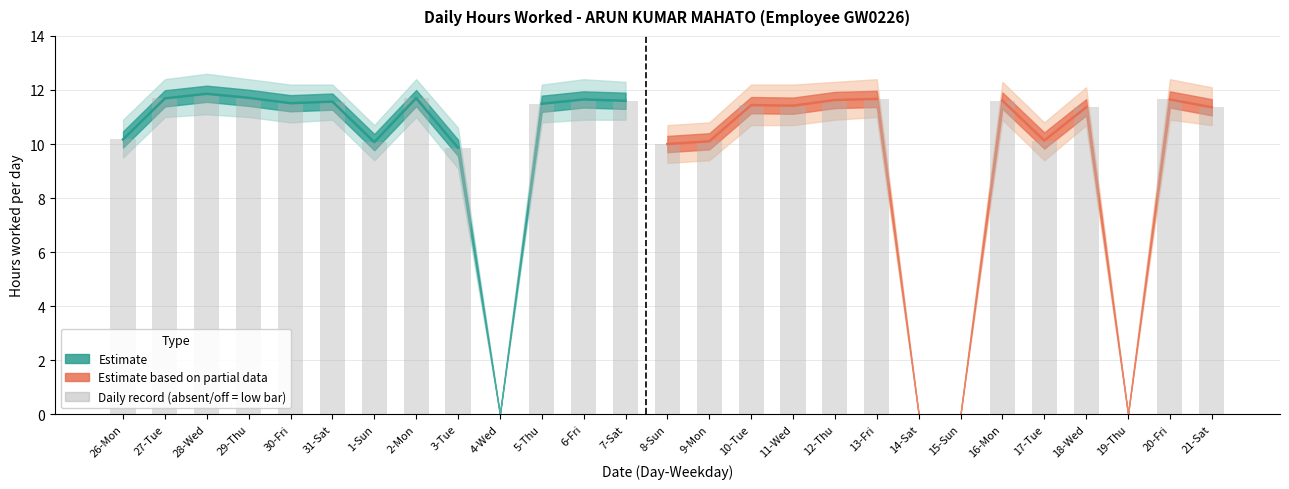

Which label corresponds to the largest value in the chart?

28-Wed